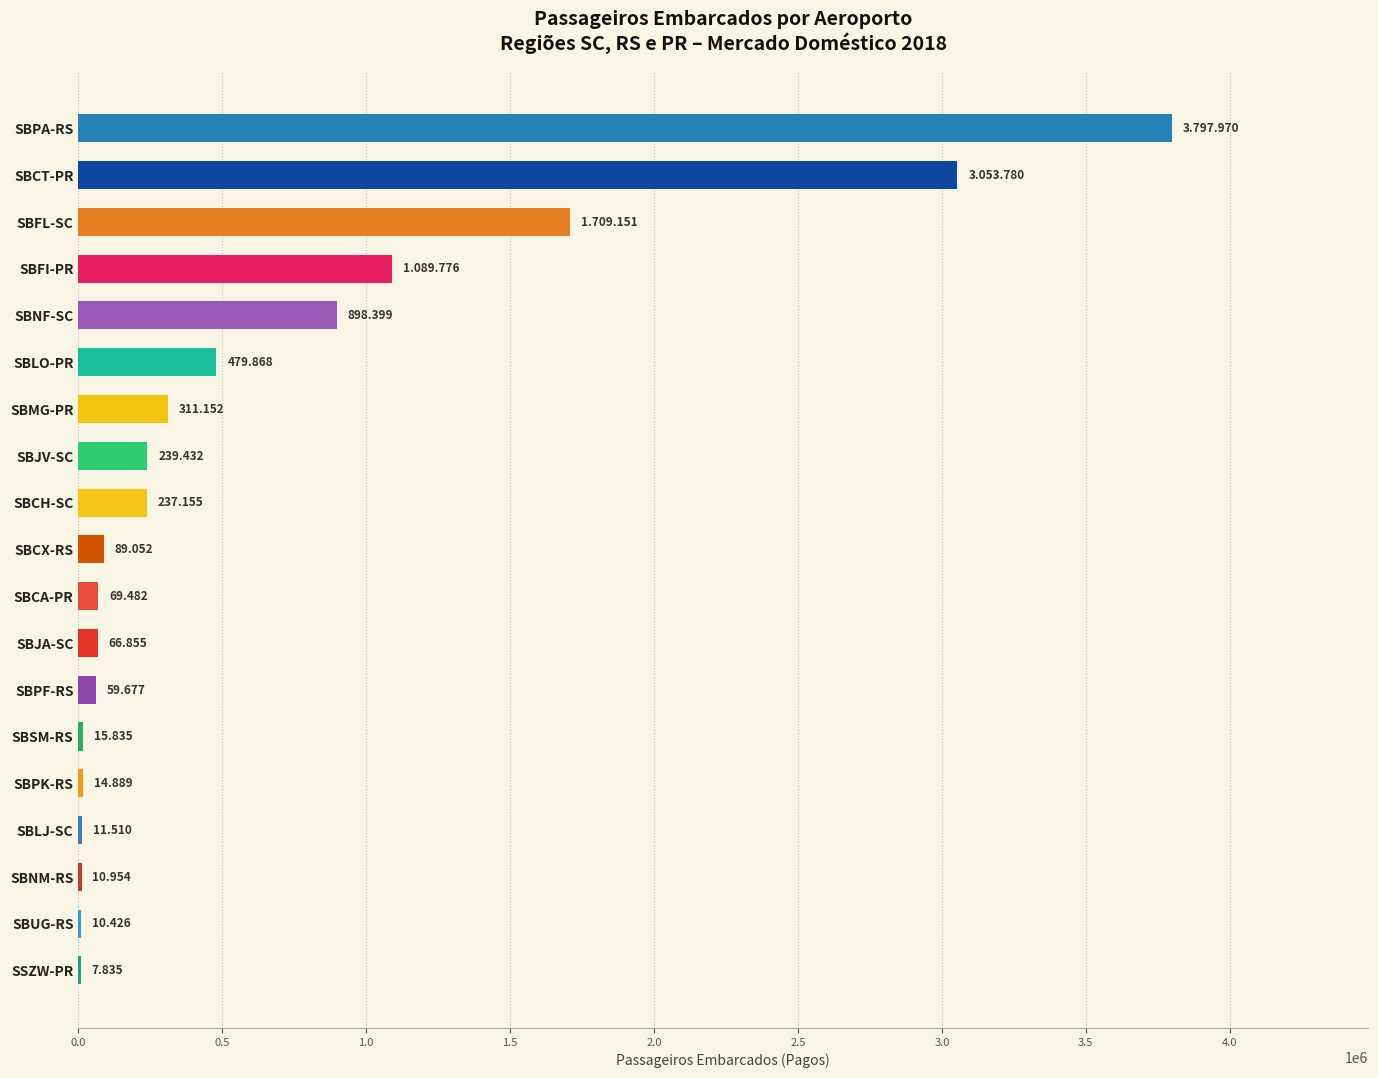

How many data points are above 89052?

9